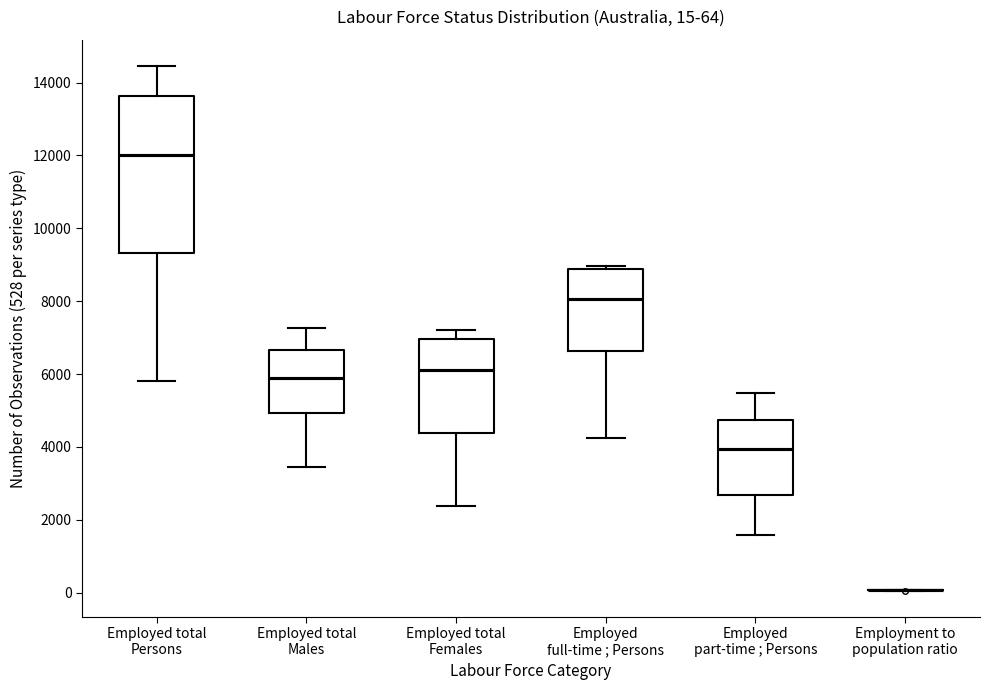

Comparing the boxes themselves (not the whiskers), which one is the tallest?

Employed total Persons